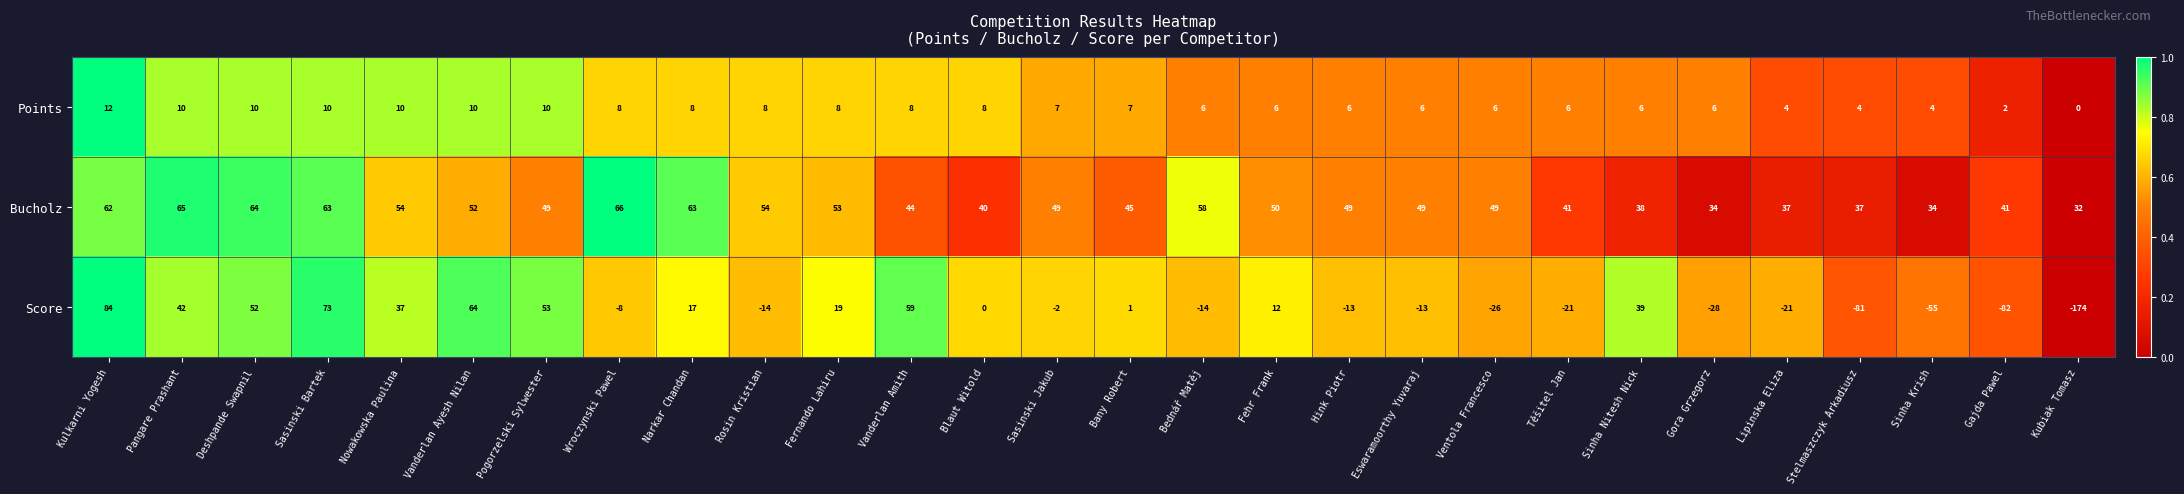

Which category has the highest value across all series?

Kulkarni Yogesh